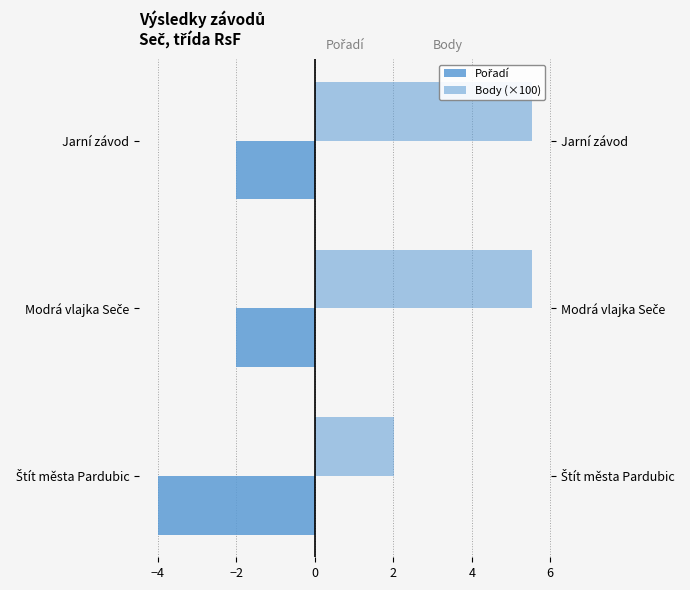

What are all the series names shown in the legend?

Pořadí, Body (×100)